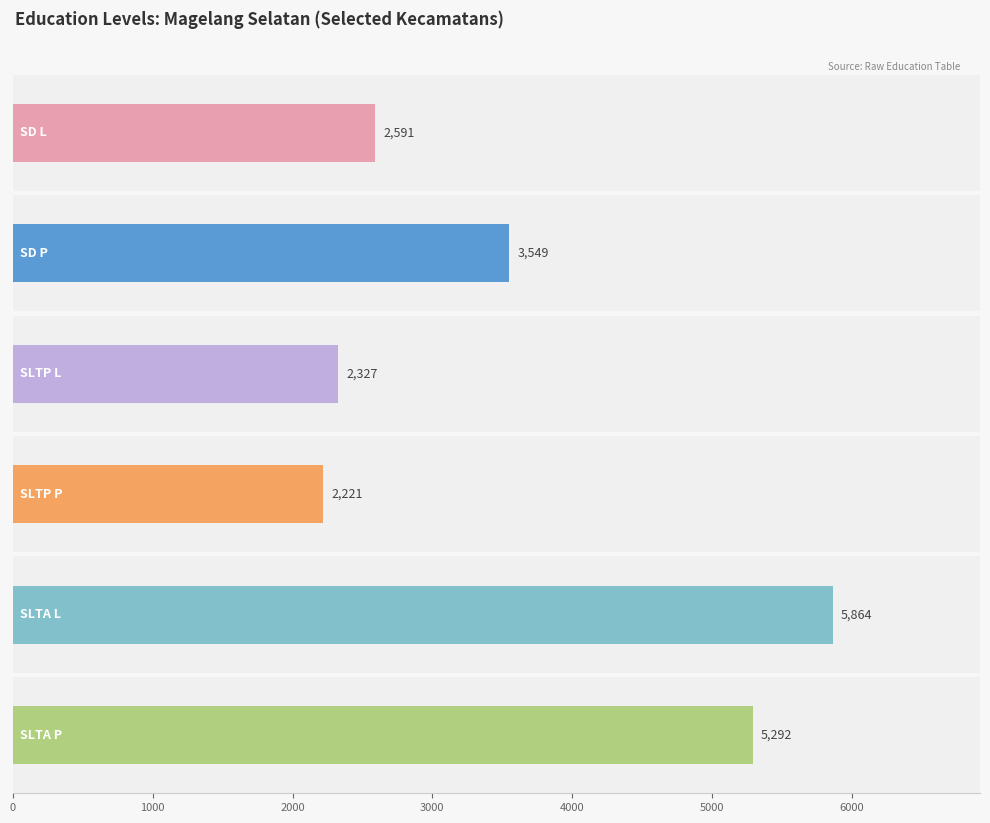

Is it true that SLTA P equals 8874 at Magelang Selatan?

False